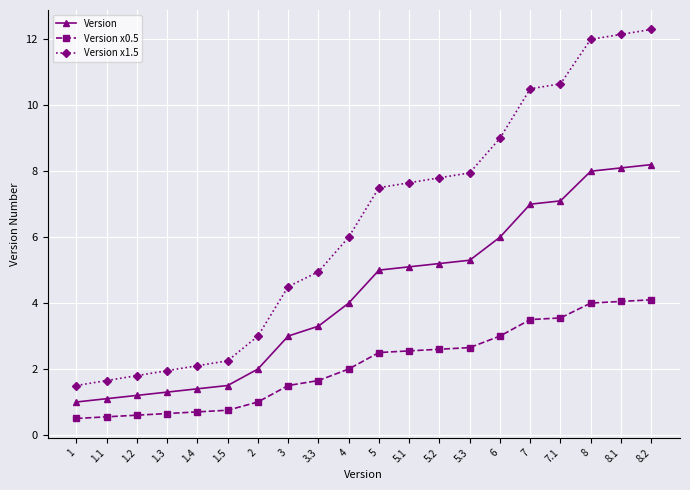

Rank the series at 5.3 from lowest to highest value.

Version x0.5, Version, Version x1.5